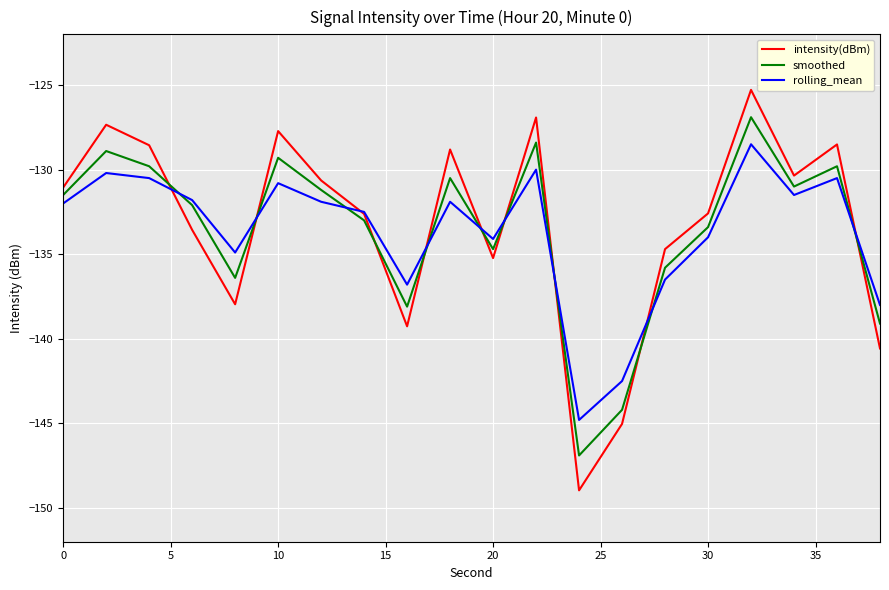

After their last crossing, which series has the higher values: intensity(dBm) or rolling_mean?

rolling_mean